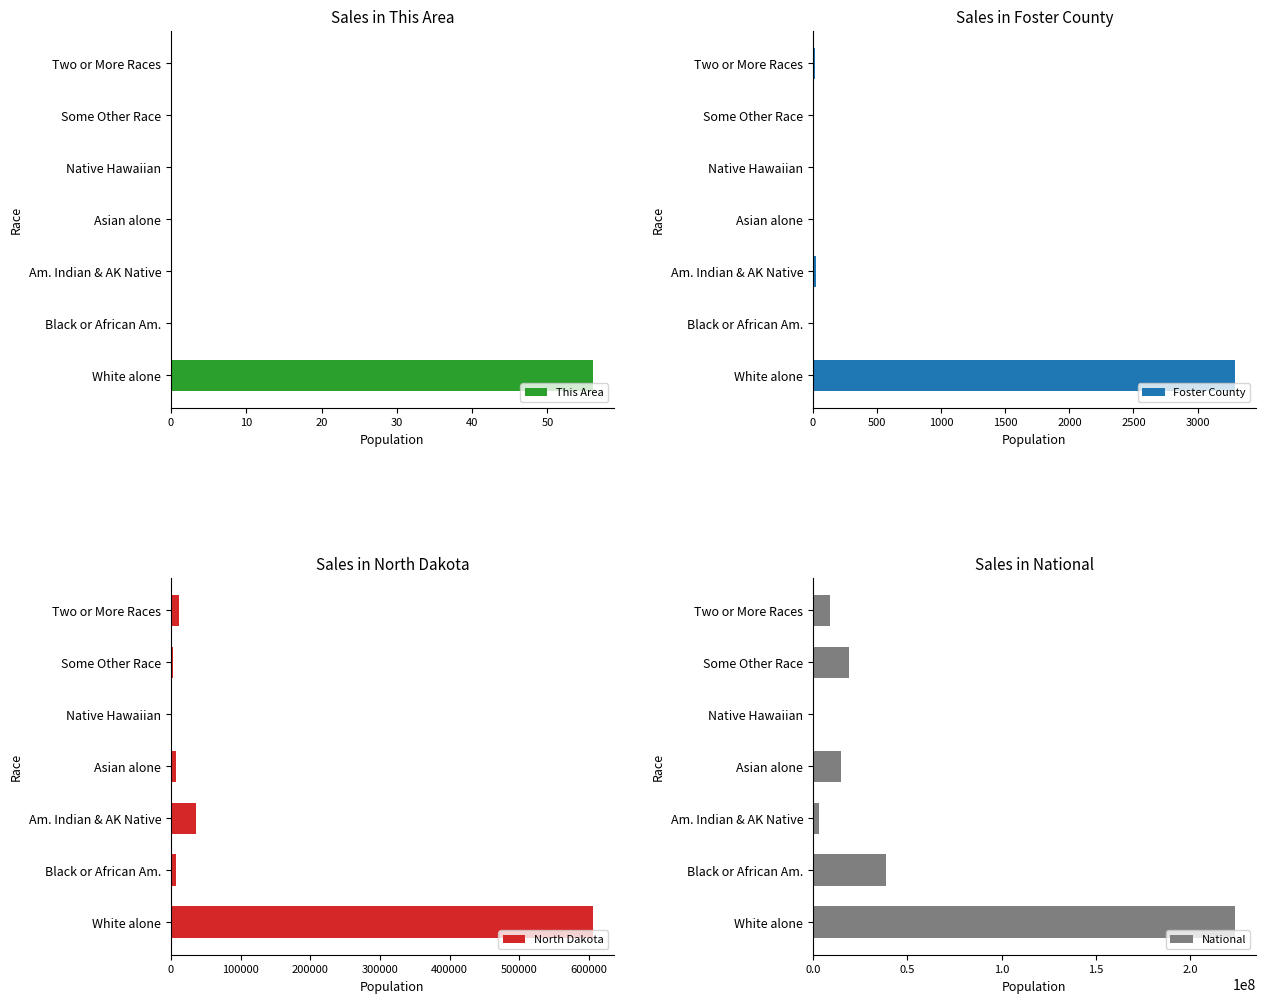

What is the sum of the This Area values at White alone and Native Hawaiian?

56